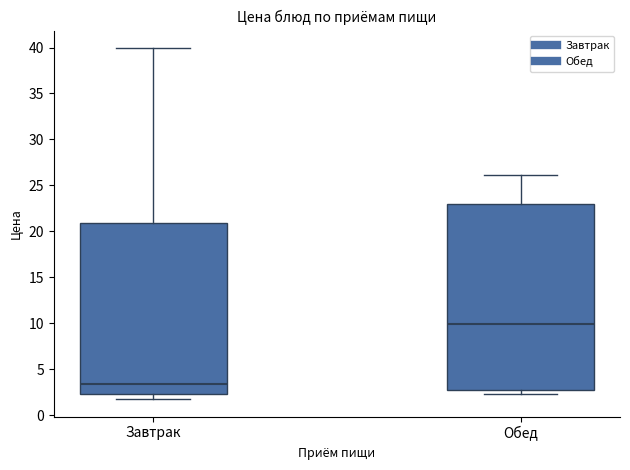

Where is the lower edge of the box for Обед on the y-axis? The values are not printed on the chart, so give them approximately, as read against the axis.

3.0